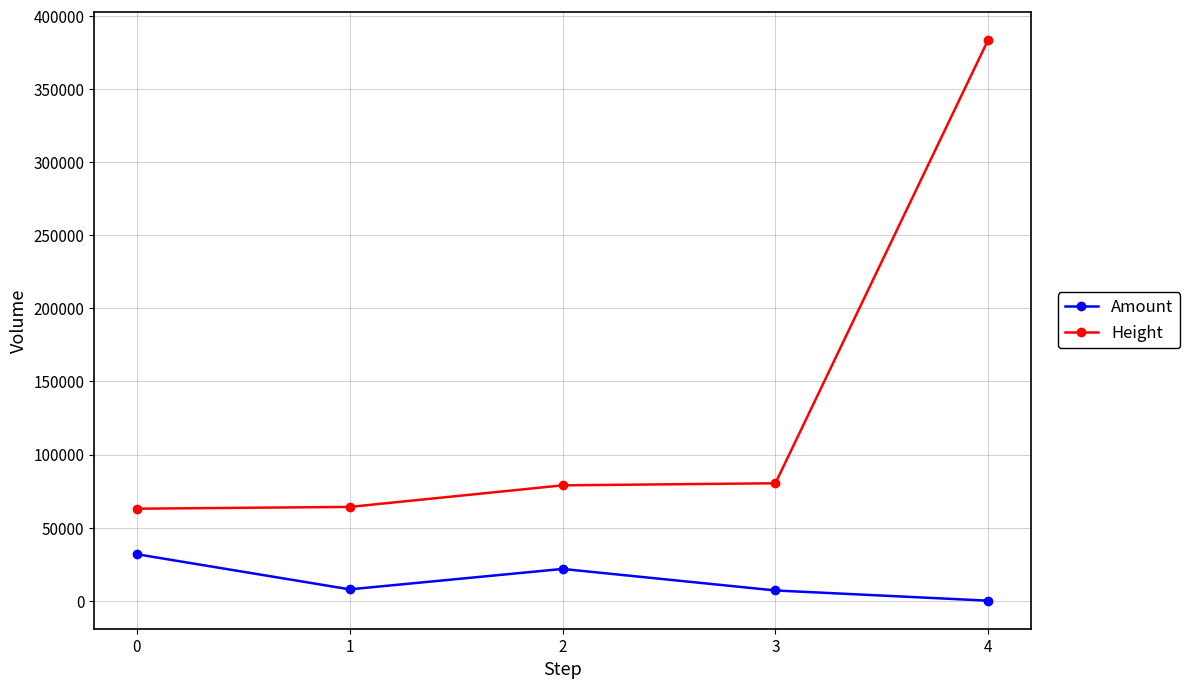

True or false: Amount and Height cross at least once.

False